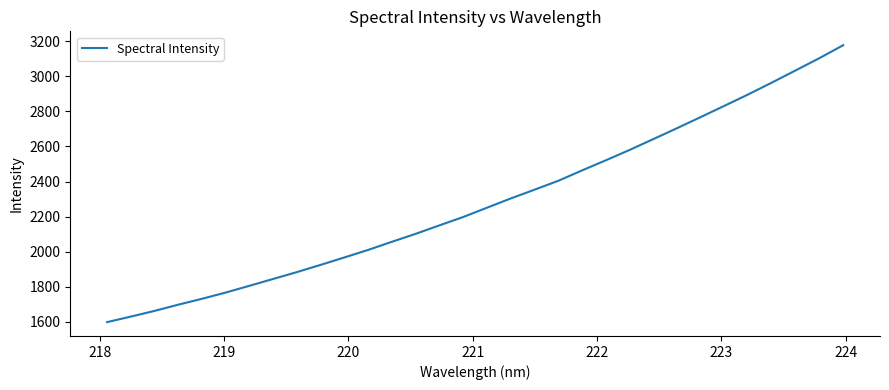

How many lines are shown in the chart?

1